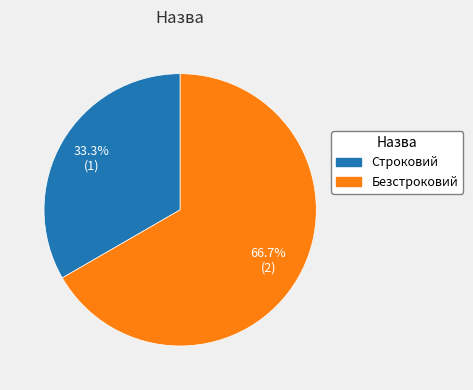

What portion of the pie excludes Безстроковий?

33.3%